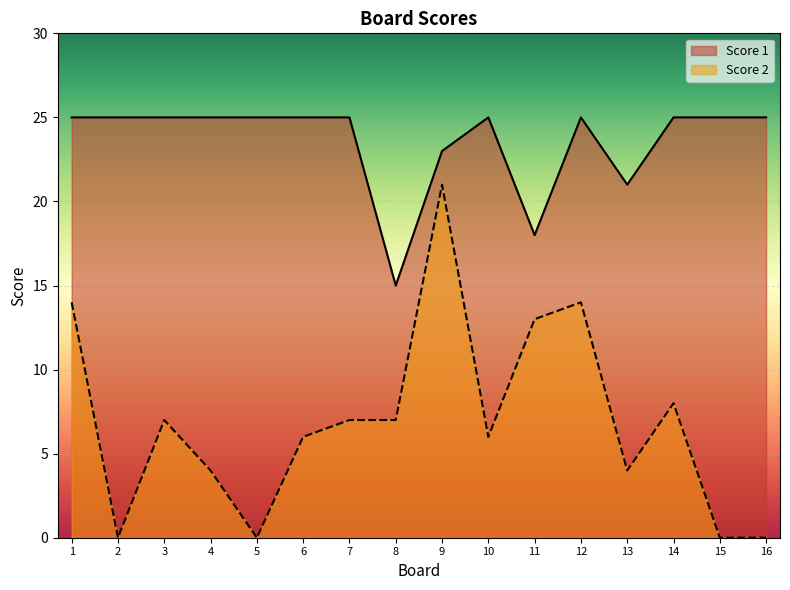

Reading right to left, extract all data points from this chart.

Score 2: 16=0	15=0	14=8	13=4	12=14	11=13	10=6	9=21	8=7	7=7	6=6	5=0	4=4	3=7	2=0	1=14
Score 1: 16=25	15=25	14=25	13=21	12=25	11=18	10=25	9=23	8=15	7=25	6=25	5=25	4=25	3=25	2=25	1=25